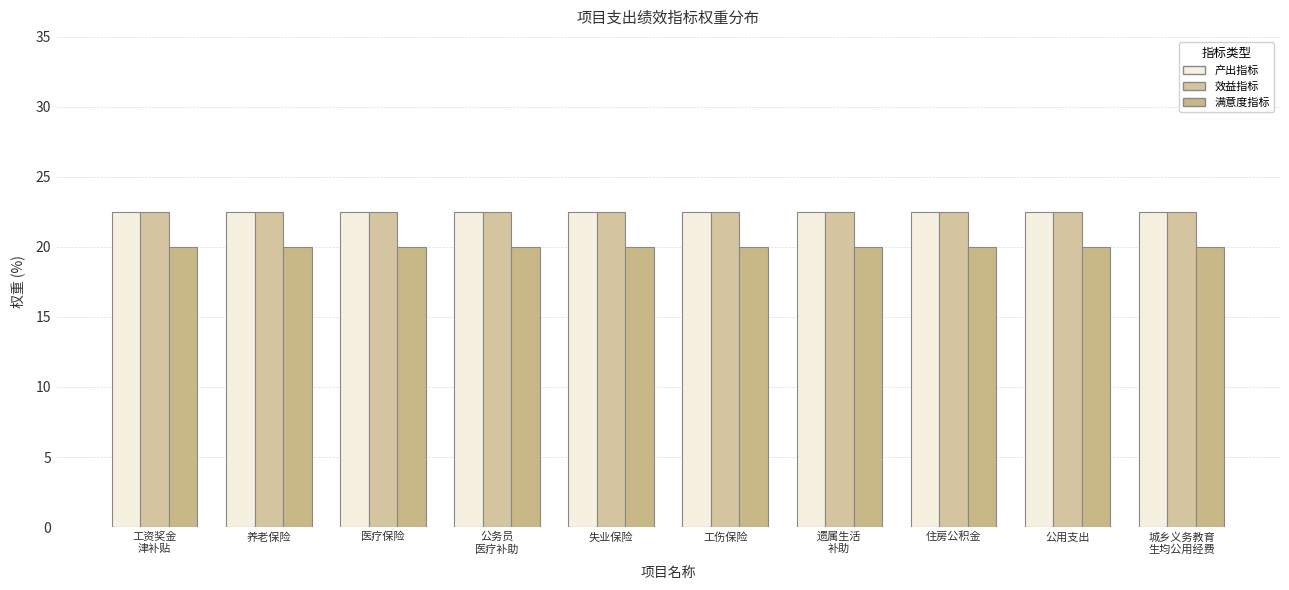

What is the lowest value of the 效益指标 series?

22.5